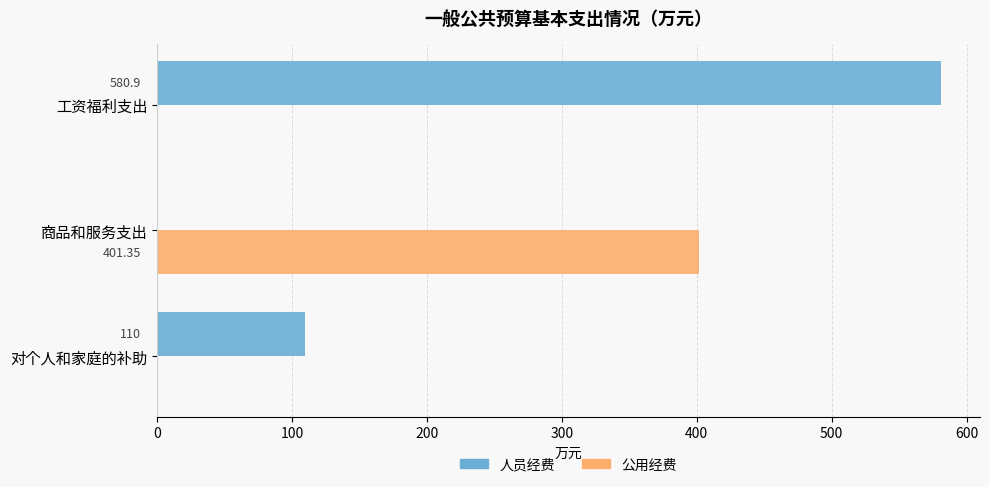

At which category is the sum across all series the highest?

工资福利支出